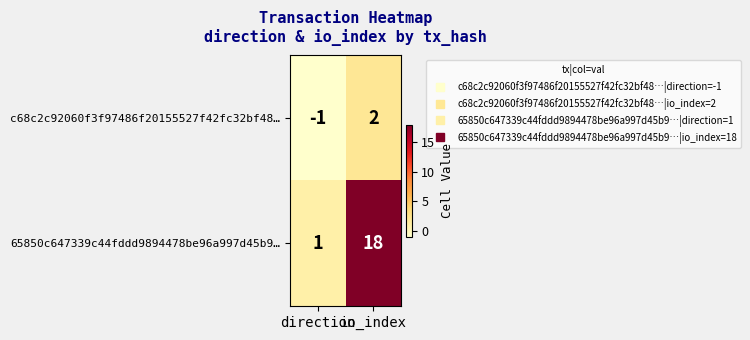

Which category has the highest value in the c68c2c92060f3f97486f20155527f42fc32bf48… series?

io_index